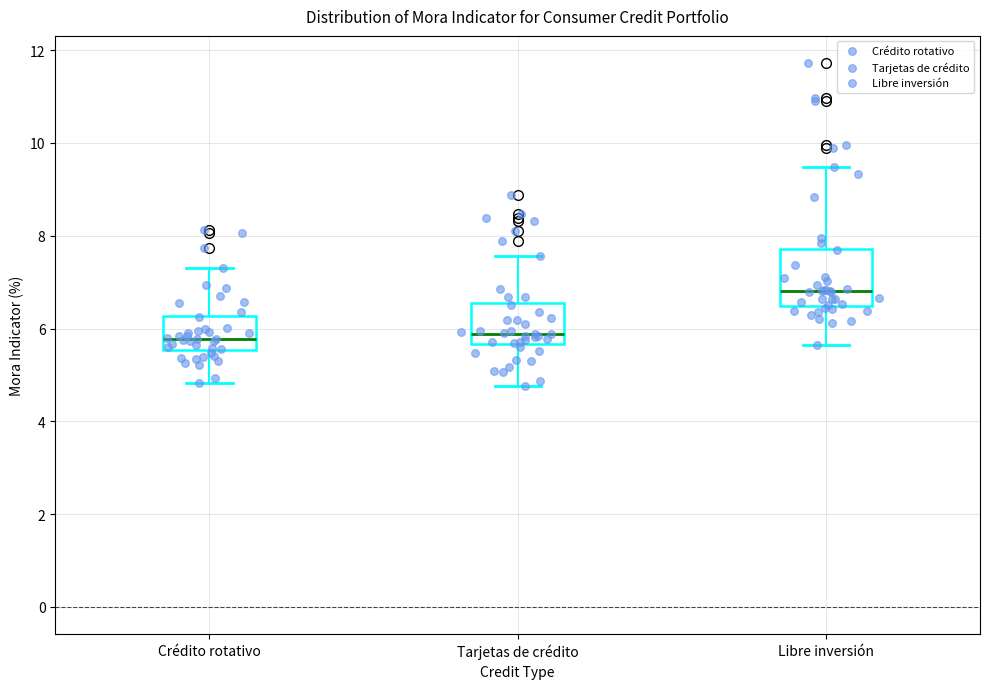

Which box's median line is the highest?

Libre inversión